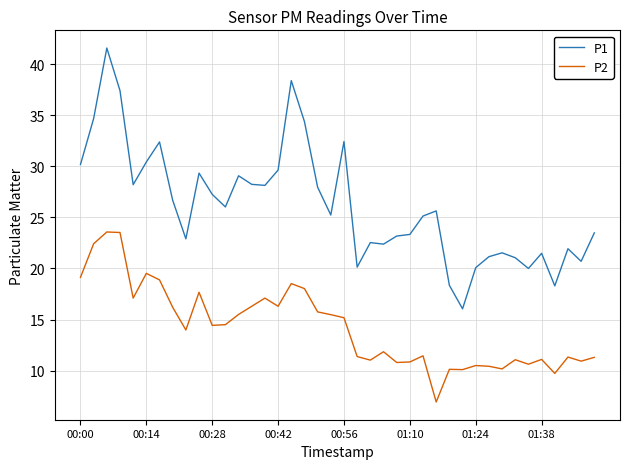

True or false: P2 and P1 cross at least once.

False